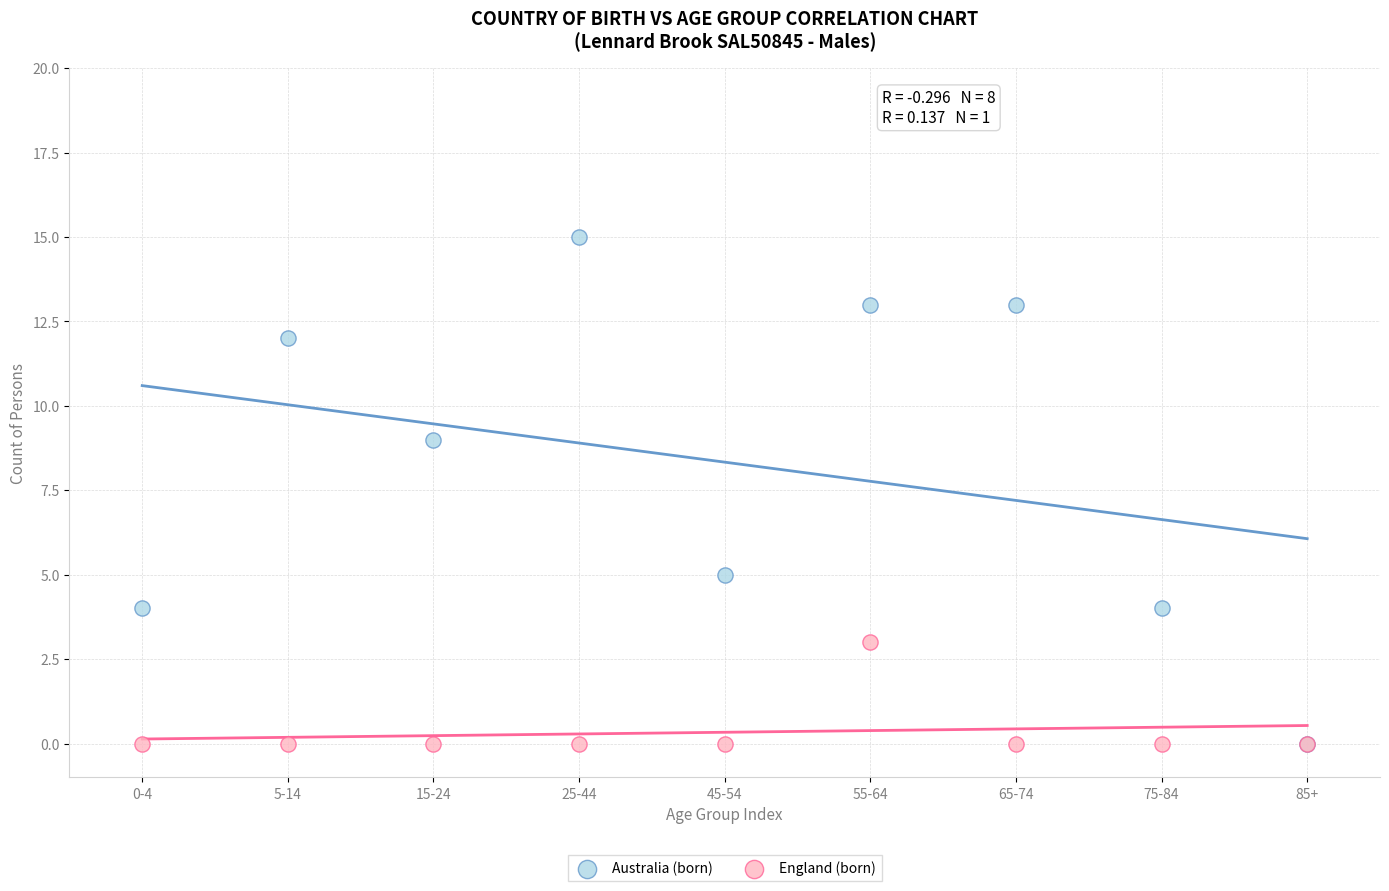

Which series reaches the maximum Y coordinate?

Australia (born)